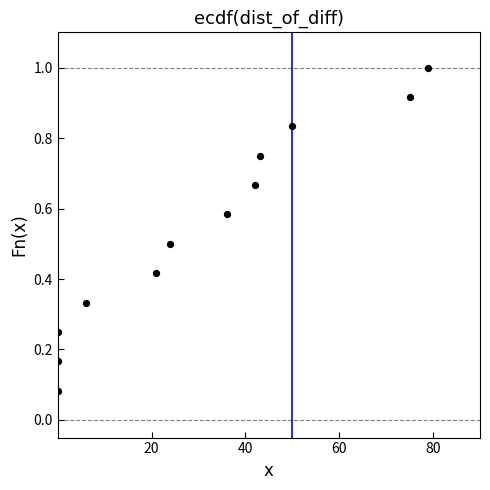

What is the average Y value?

0.5